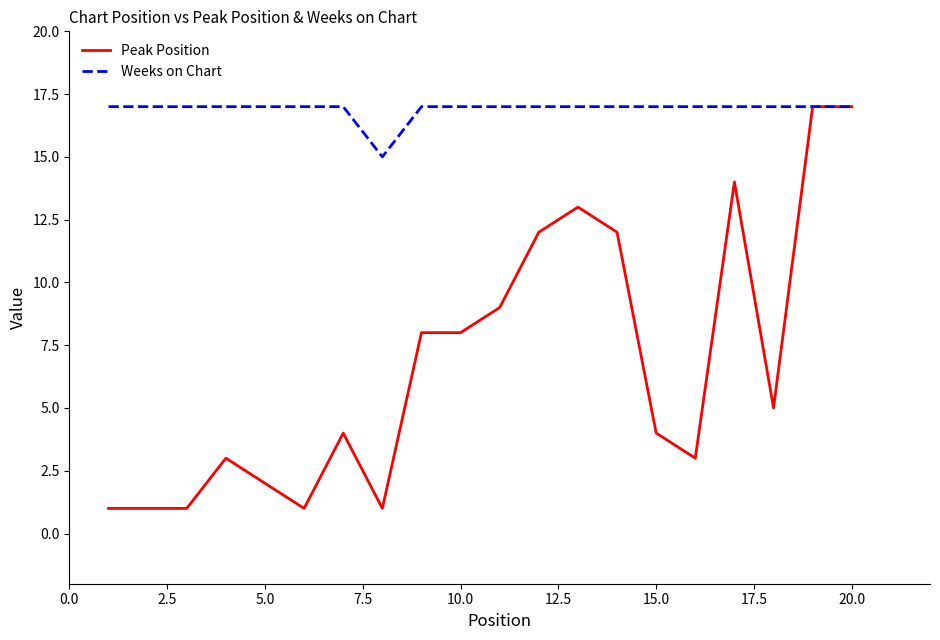

Which series has the widest spread of values?

Peak Position